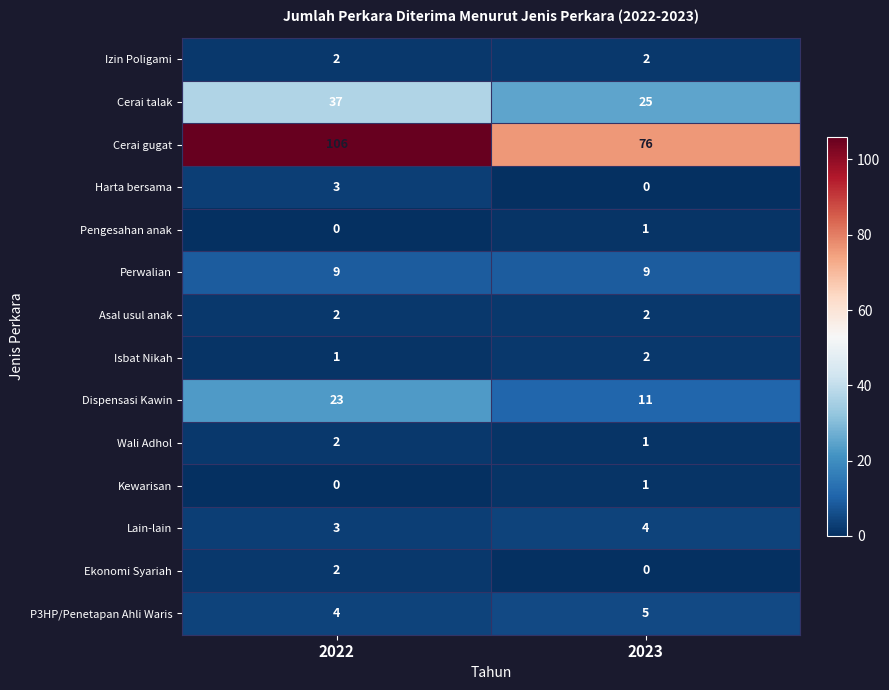

Reading right to left, what are all the values shown in this chart?

Izin Poligami: 2	2
Cerai talak: 25	37
Cerai gugat: 76	106
Harta bersama: 0	3
Pengesahan anak: 1	0
Perwalian: 9	9
Asal usul anak: 2	2
Isbat Nikah: 2	1
Dispensasi Kawin: 11	23
Wali Adhol: 1	2
Kewarisan: 1	0
Lain-lain: 4	3
Ekonomi Syariah: 0	2
P3HP/Penetapan Ahli Waris: 5	4